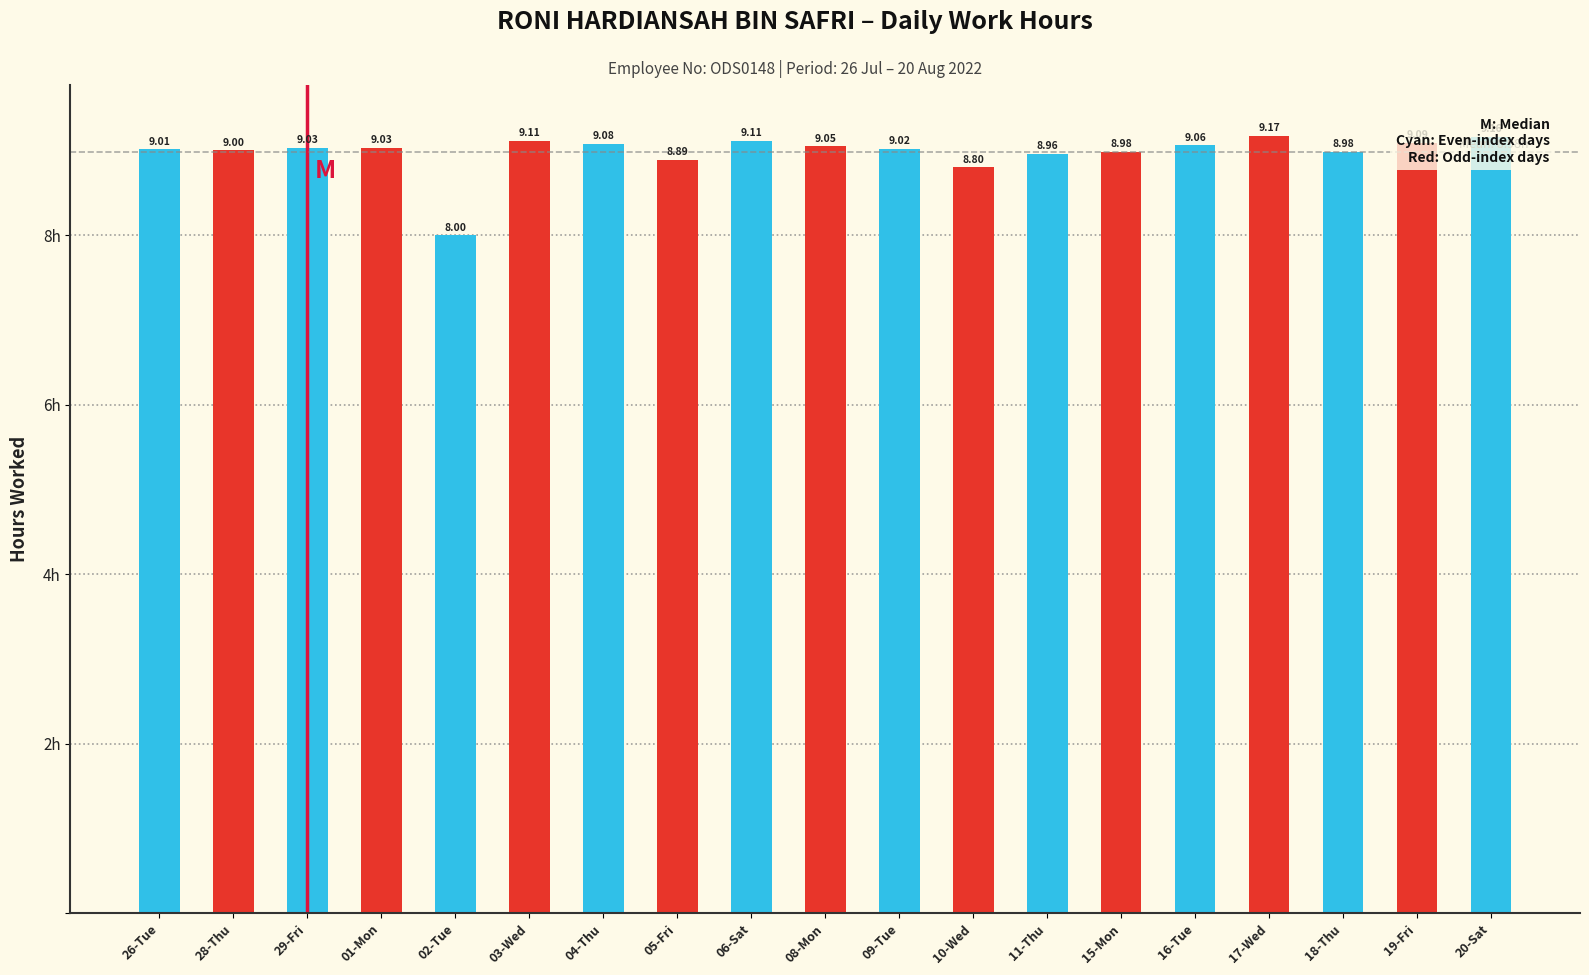

What position from the right is 26-Tue?

19